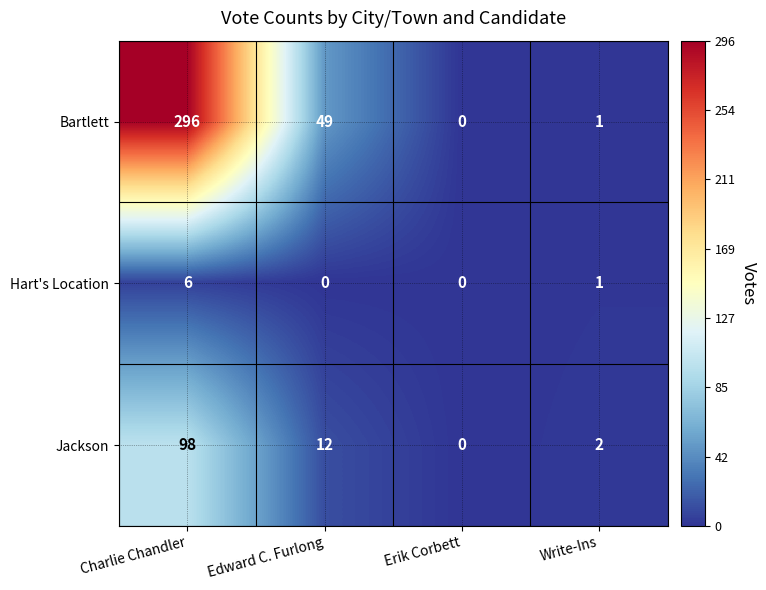

What is the difference between the maximum and minimum values in the Bartlett series?

296